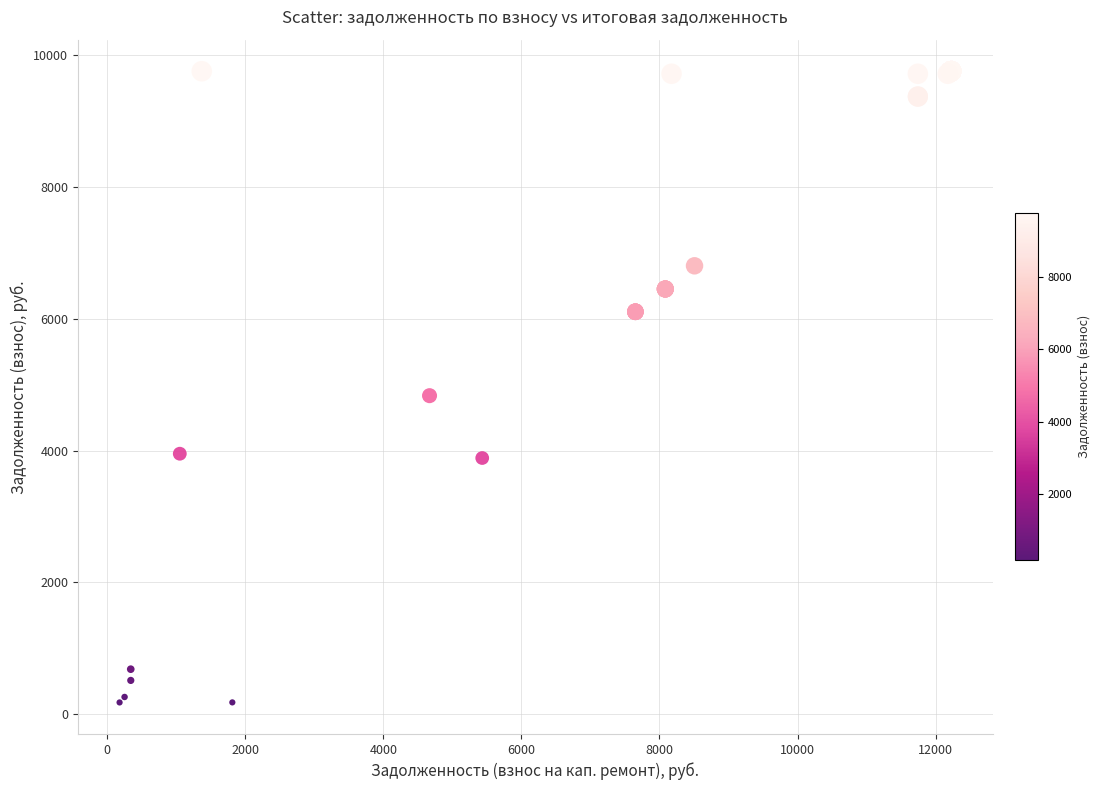

What Y value in the scatter plot is closest to 4967?

4833.2